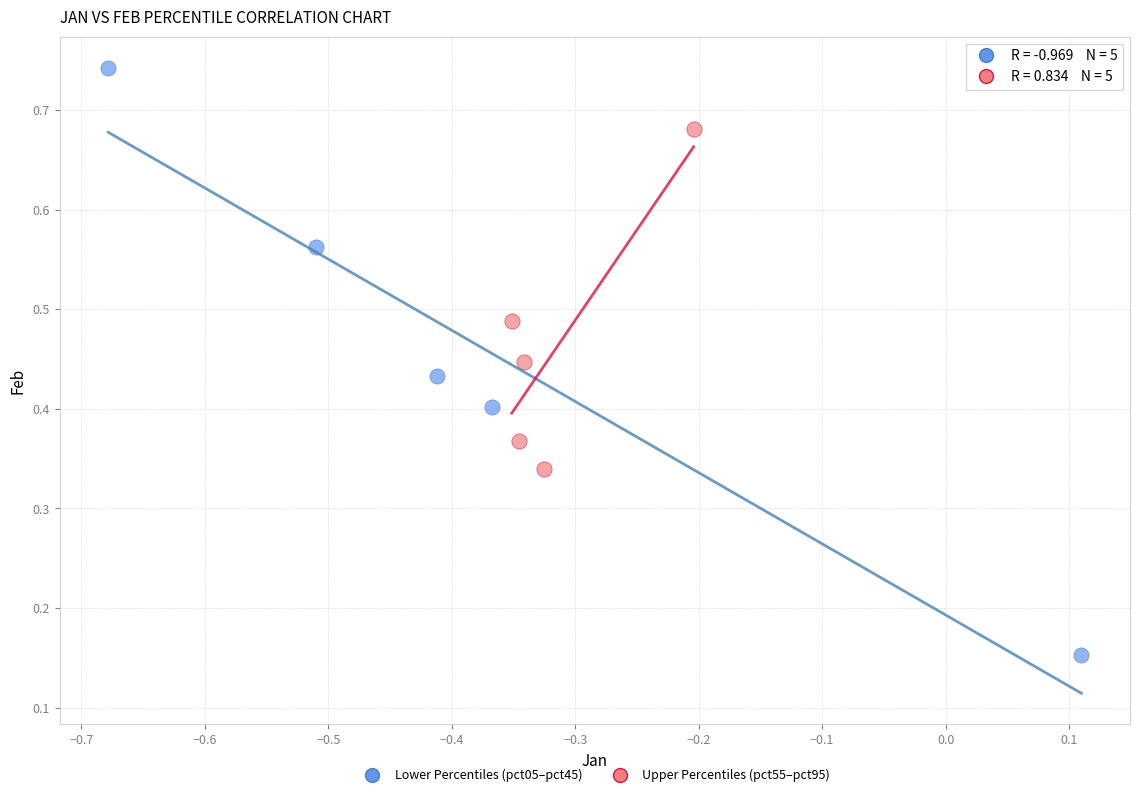

Which series has the largest Y range (max minus min)?

Lower Percentiles (pct05–pct45)